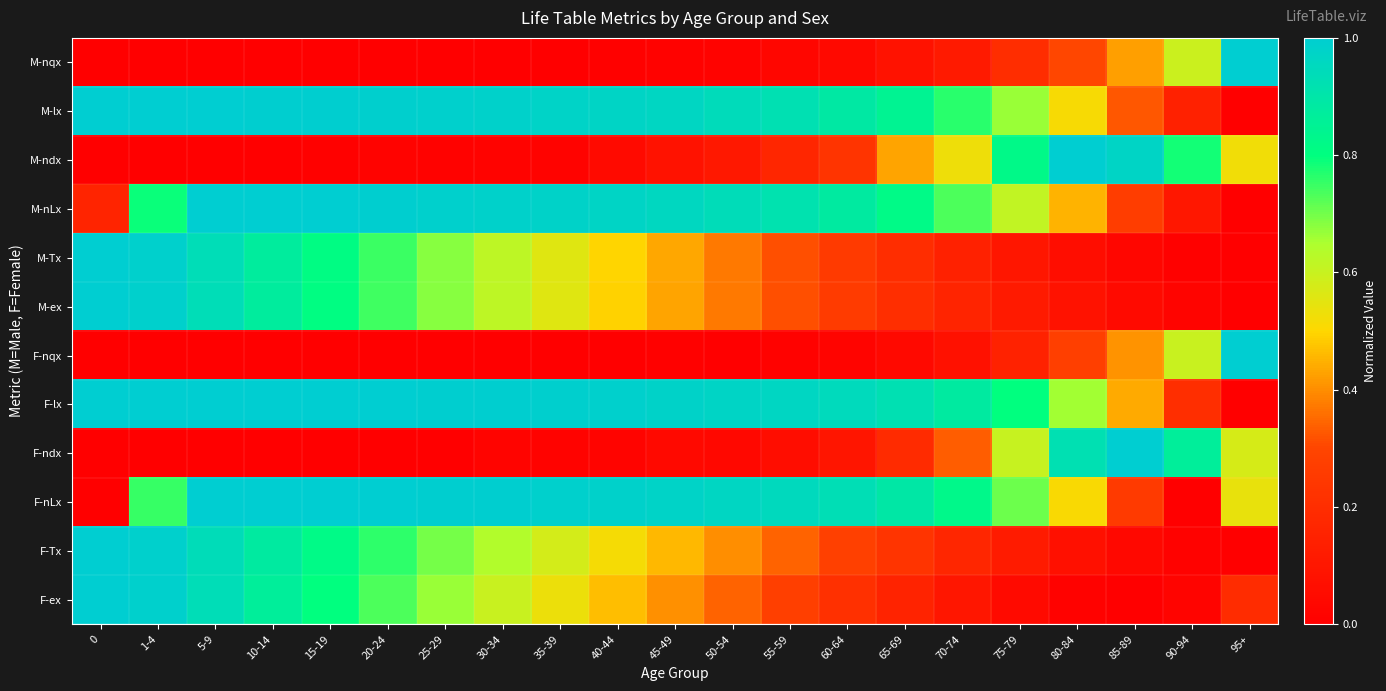

Which series has the largest range (max minus min)?

M-nqx